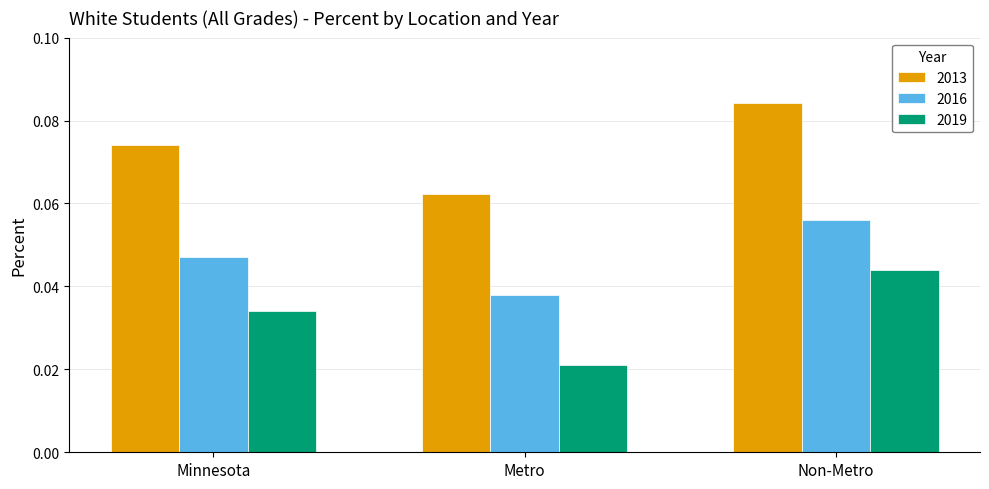

Which series changed the most between Minnesota and Metro?

2019